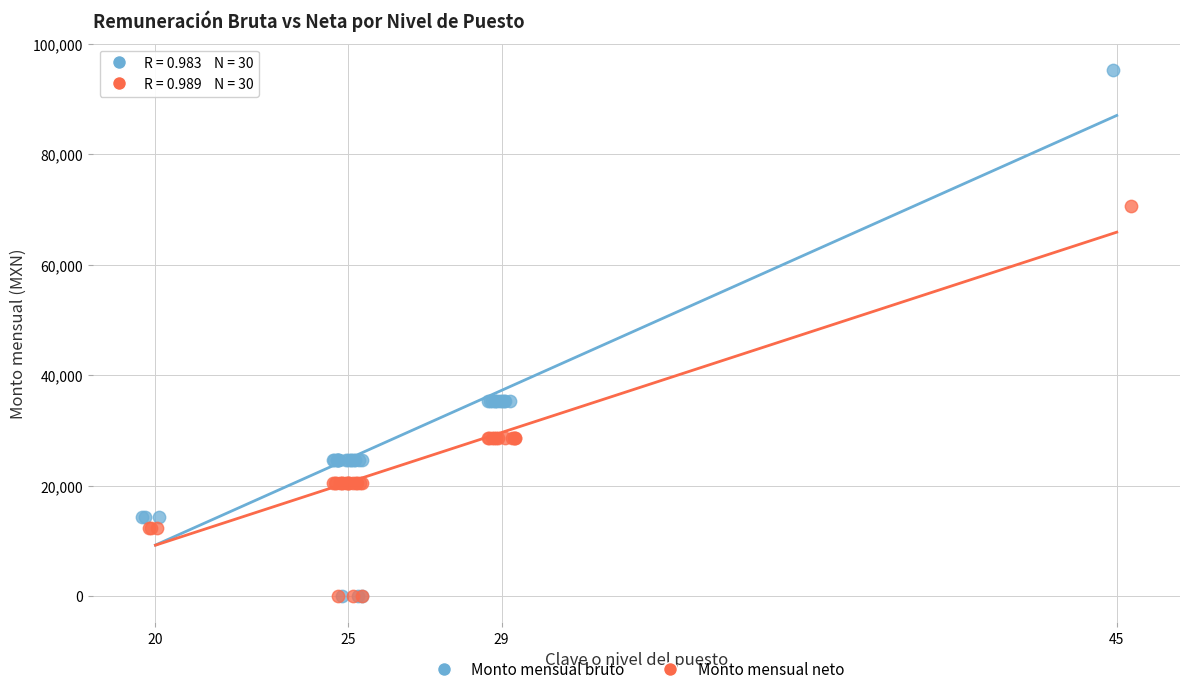

Which series reaches the maximum Y coordinate?

Monto mensual bruto